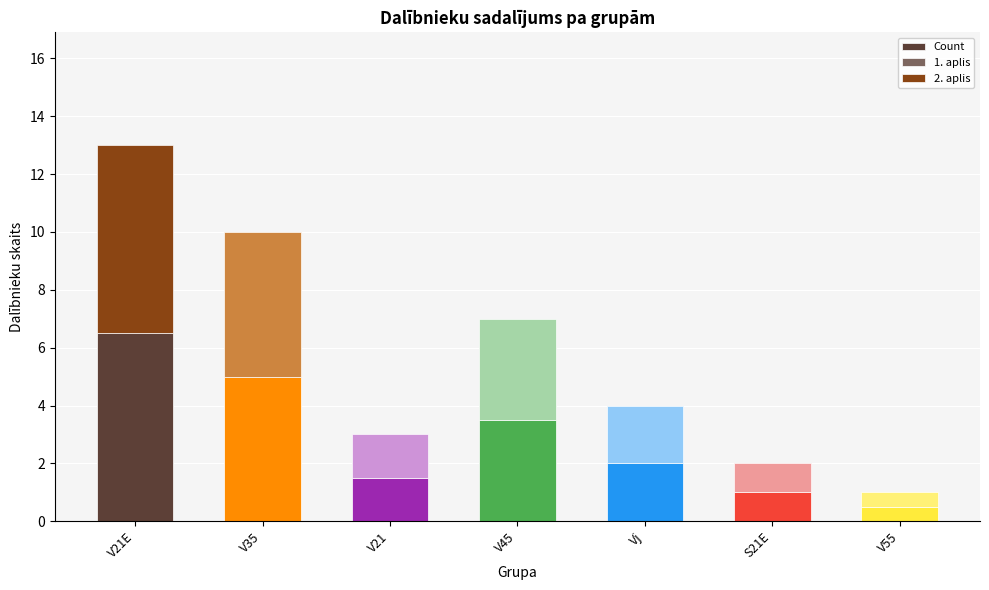

The 2. aplis series shows 0.5 at V55. True or false?

True